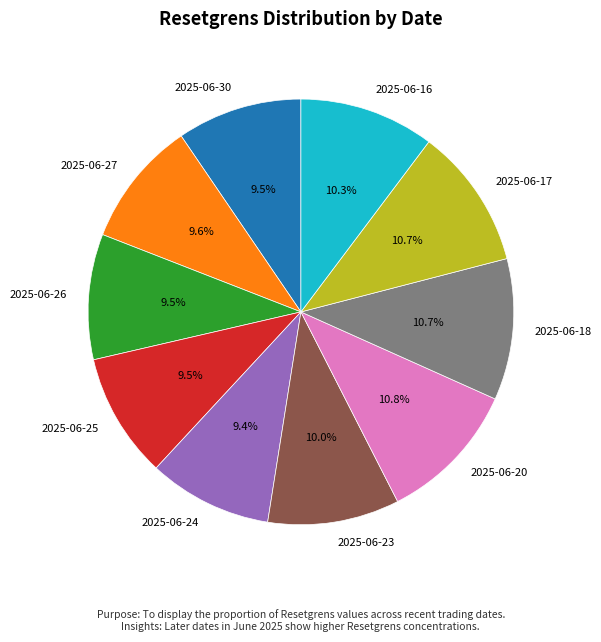

To the nearest percent, what is the difference between the 2025-06-23 and 2025-06-24 slice percentages?

1%